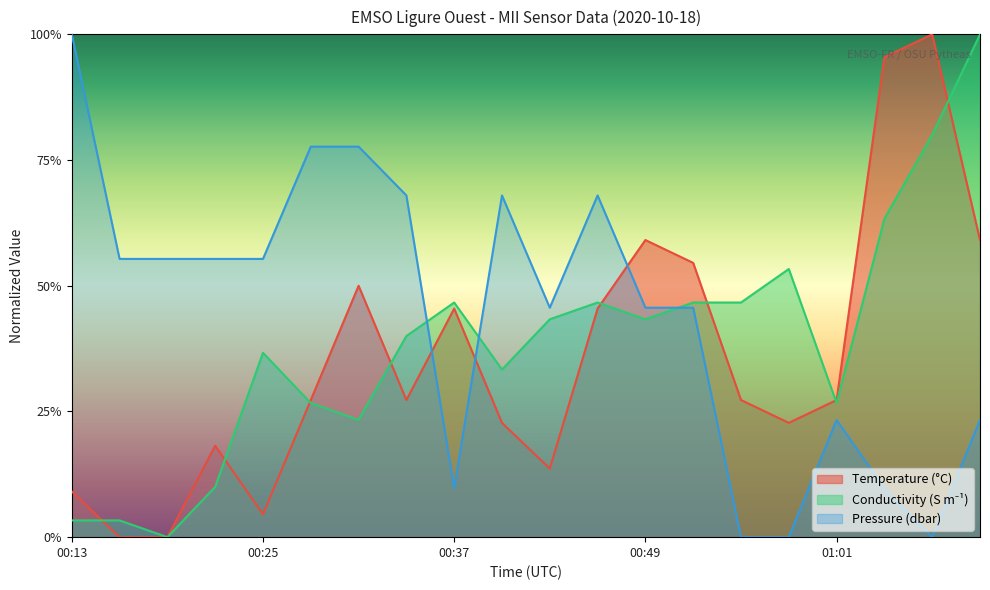

List the labels in order of Conductivity value, largest first.

01:11, 01:08, 01:05, 00:58, 00:37, 00:46, 00:52, 00:55, 00:43, 00:49, 00:34, 00:25, 00:40, 00:28, 01:01, 00:31, 00:22, 00:13, 00:16, 00:19